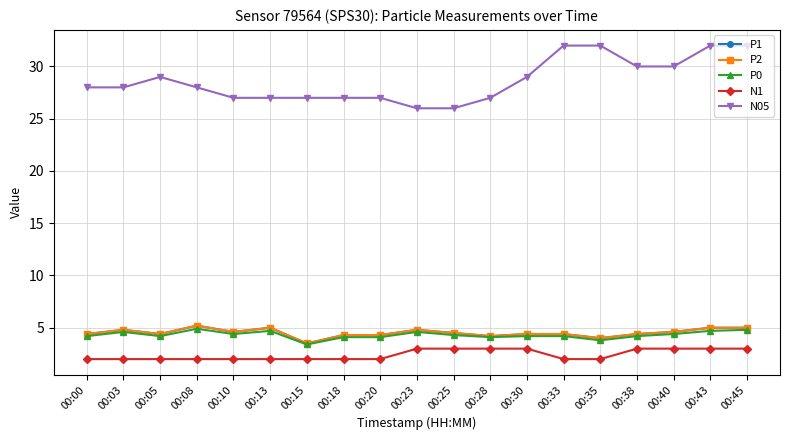

What is the minimum value for P0?

3.4